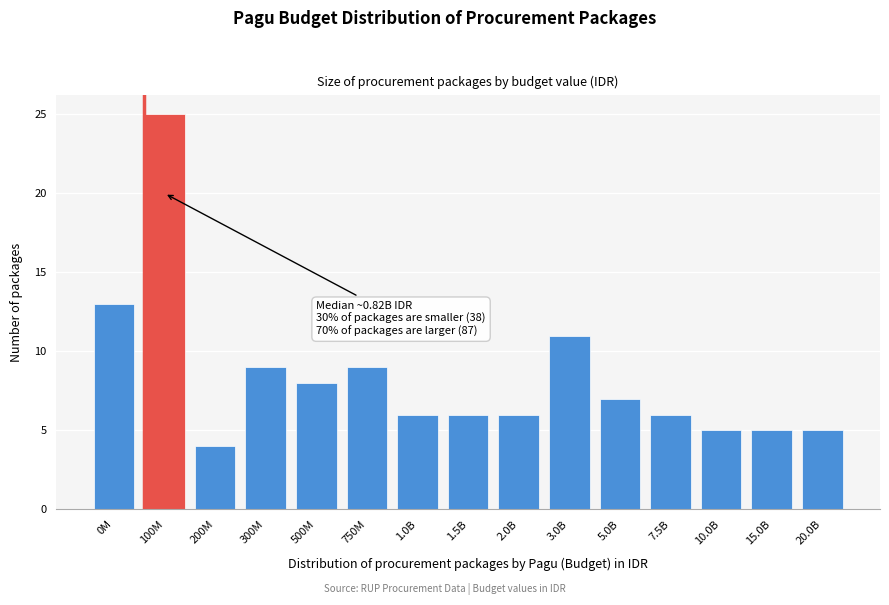

Reading left to right, what are all the values shown in this chart?

13	25	4	9	8	9	6	6	6	11	7	6	5	5	5